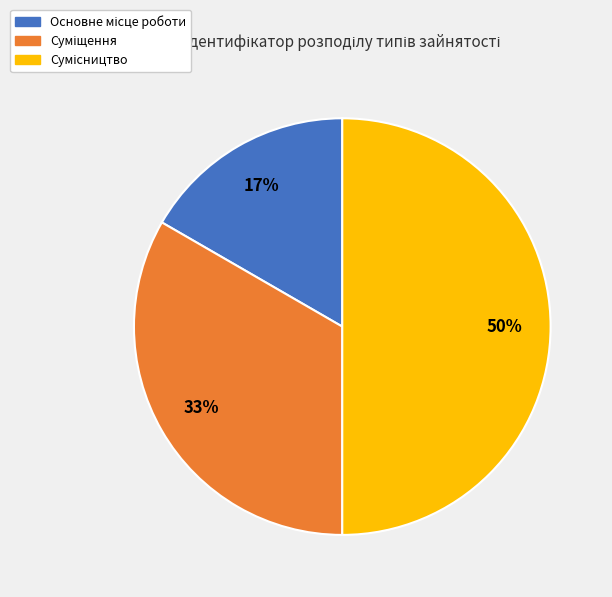

To the nearest percent, what is the difference between the largest and smallest slice percentages?

33%